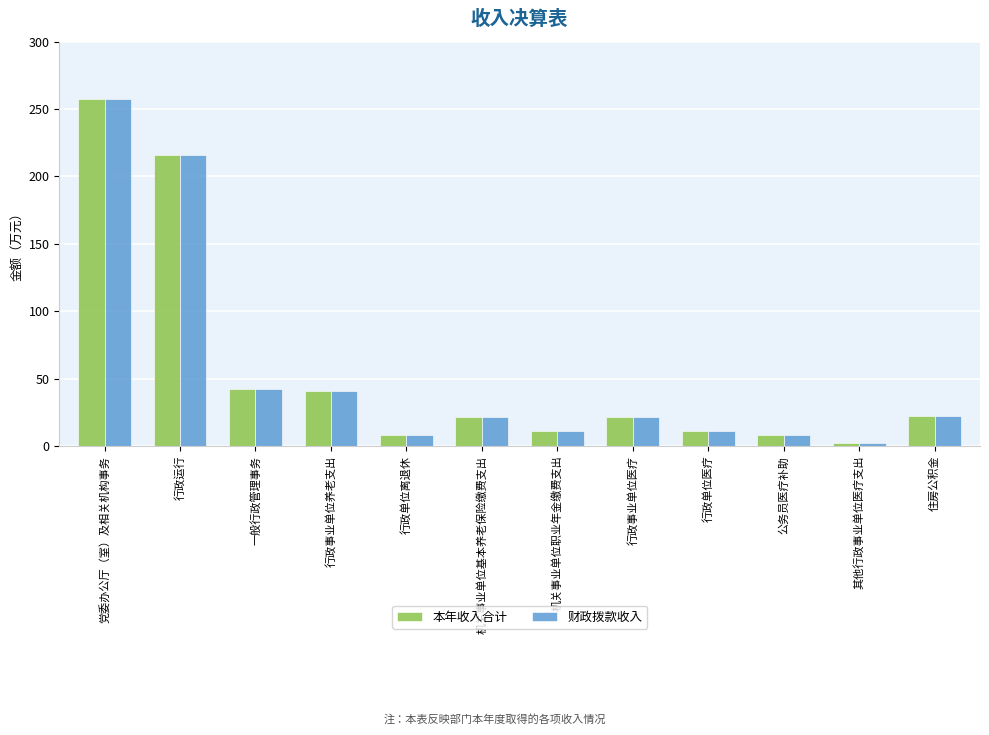

What is the total value across all series at 公务员医疗补助?

15.8